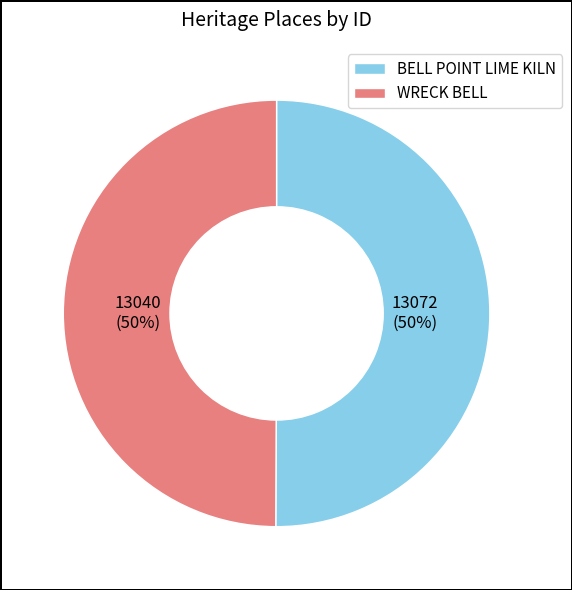

Approximately how many times larger is the value at WRECK BELL compared to BELL POINT LIME KILN?

1.0